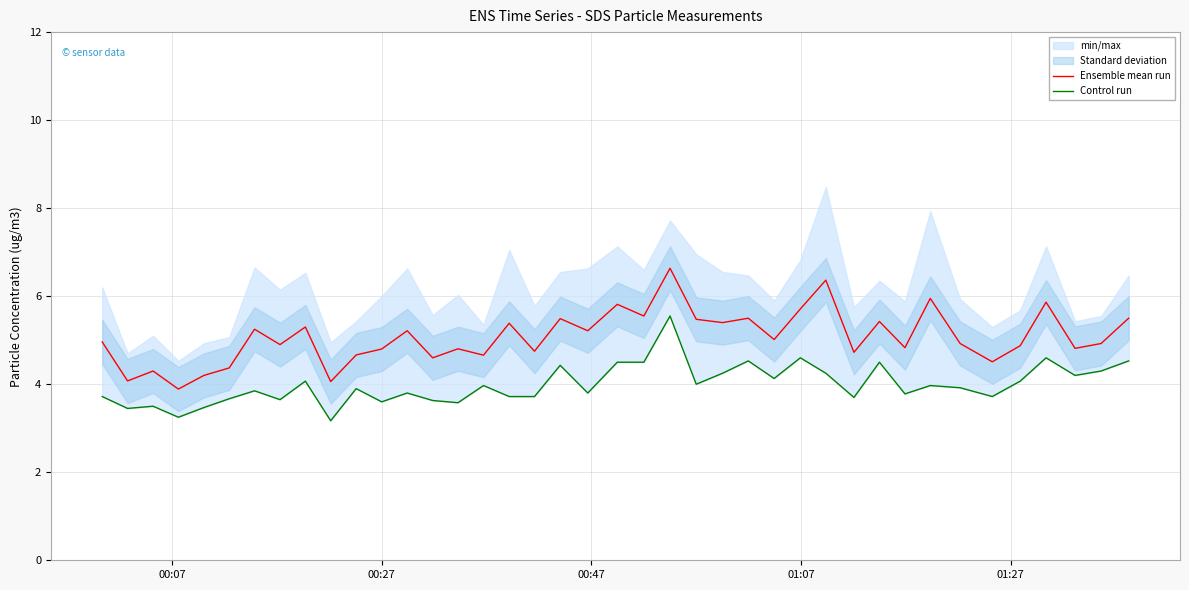

Reading left to right, what are all the values shown in this chart?

Ensemble mean run: 5.0	4.1	4.3	3.9	4.2	4.4	5.2	4.9	5.3	4.1	4.7	4.8	5.2	4.6	4.8	4.7	5.4	4.8	5.5	5.2	5.8	5.5	6.6	5.5	5.4	5.5	5.0	5.7	6.4	4.7	5.4	4.8	6.0	4.9	4.5	4.9	5.9	4.8	4.9	5.5
Control run: 3.7	3.5	3.5	3.2	3.5	3.7	3.9	3.6	4.1	3.2	3.9	3.6	3.8	3.6	3.6	4.0	3.7	3.7	4.4	3.8	4.5	4.5	5.5	4.0	4.2	4.5	4.1	4.6	4.2	3.7	4.5	3.8	4.0	3.9	3.7	4.1	4.6	4.2	4.3	4.5